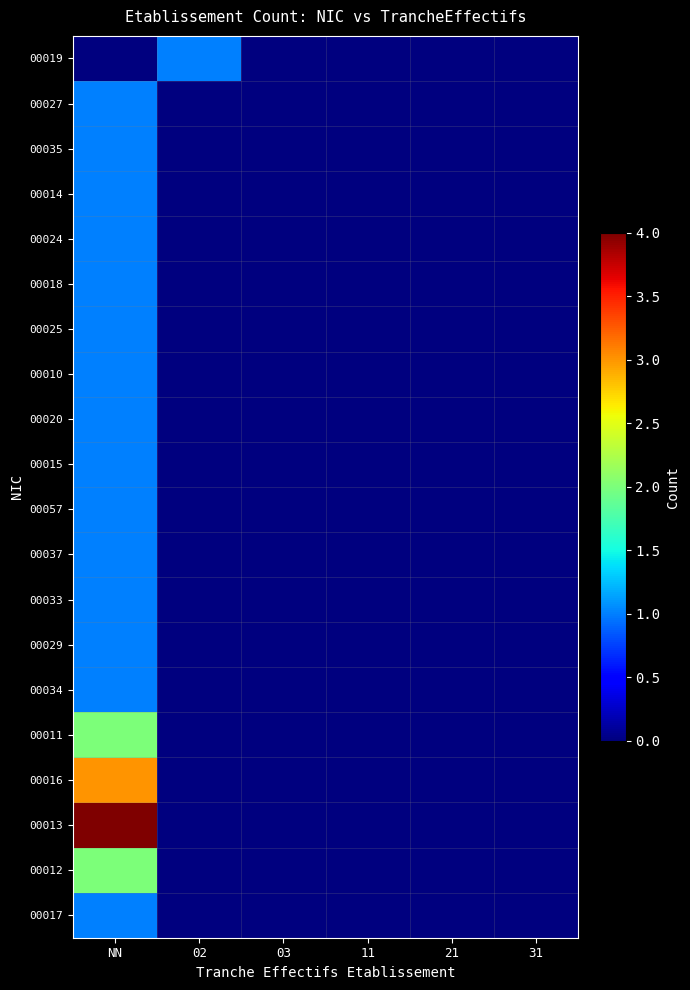

Reading left to right, what are all the values shown in this chart?

00019: NN=0	02=1	03=0	11=0	21=0	31=0
00027: NN=1	02=0	03=0	11=0	21=0	31=0
00035: NN=1	02=0	03=0	11=0	21=0	31=0
00014: NN=1	02=0	03=0	11=0	21=0	31=0
00024: NN=1	02=0	03=0	11=0	21=0	31=0
00018: NN=1	02=0	03=0	11=0	21=0	31=0
00025: NN=1	02=0	03=0	11=0	21=0	31=0
00010: NN=1	02=0	03=0	11=0	21=0	31=0
00020: NN=1	02=0	03=0	11=0	21=0	31=0
00015: NN=1	02=0	03=0	11=0	21=0	31=0
00057: NN=1	02=0	03=0	11=0	21=0	31=0
00037: NN=1	02=0	03=0	11=0	21=0	31=0
00033: NN=1	02=0	03=0	11=0	21=0	31=0
00029: NN=1	02=0	03=0	11=0	21=0	31=0
00034: NN=1	02=0	03=0	11=0	21=0	31=0
00011: NN=2	02=0	03=0	11=0	21=0	31=0
00016: NN=3	02=0	03=0	11=0	21=0	31=0
00013: NN=4	02=0	03=0	11=0	21=0	31=0
00012: NN=2	02=0	03=0	11=0	21=0	31=0
00017: NN=1	02=0	03=0	11=0	21=0	31=0